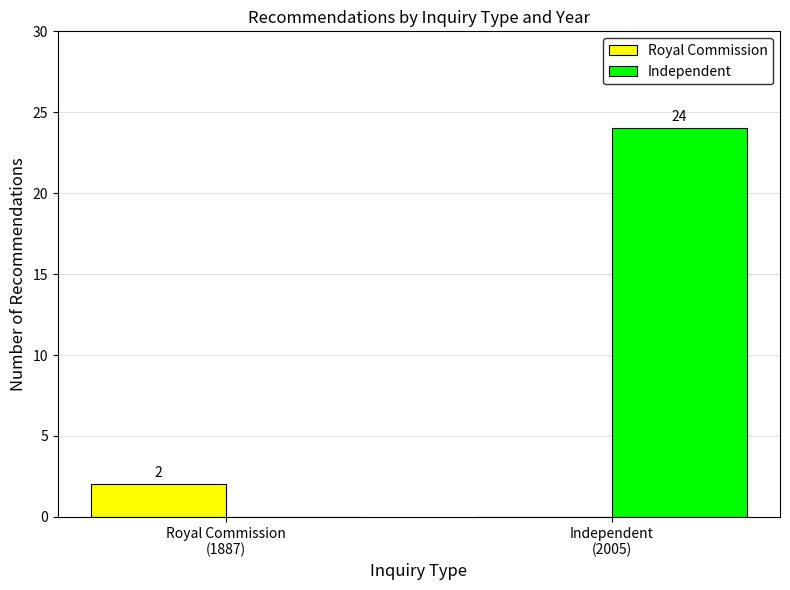

What is the average value of the Royal Commission series?

1